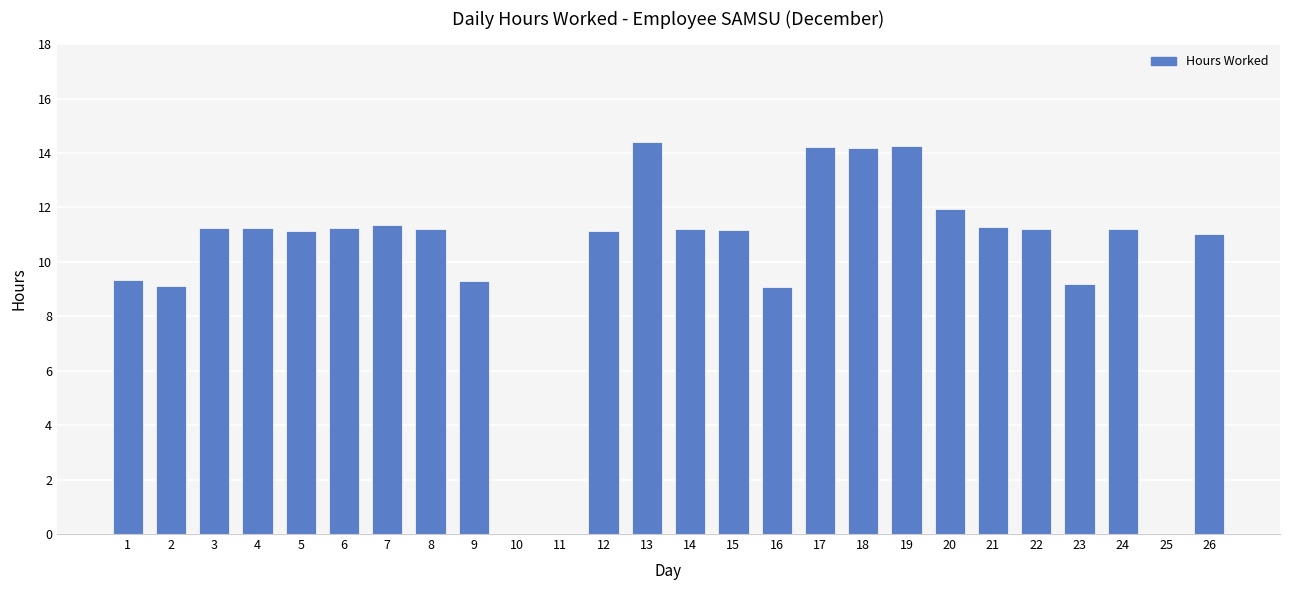

What is the sum of all values?

260.7